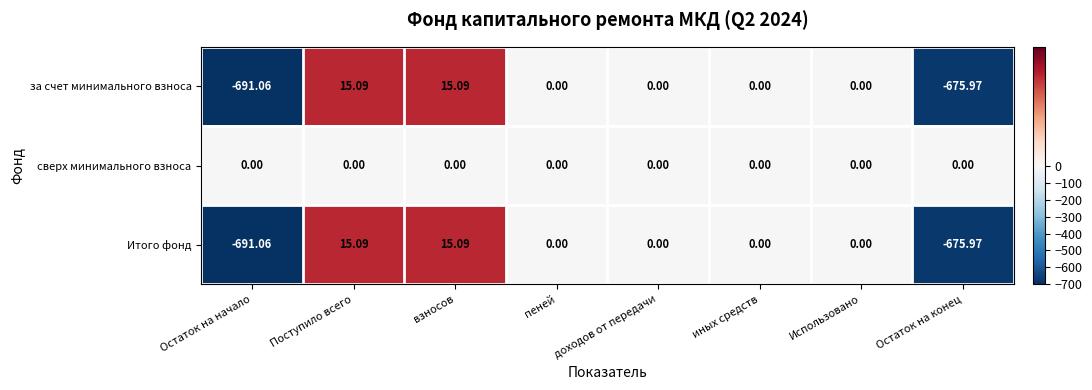

Which series has the largest total across all categories?

сверх минимального взноса